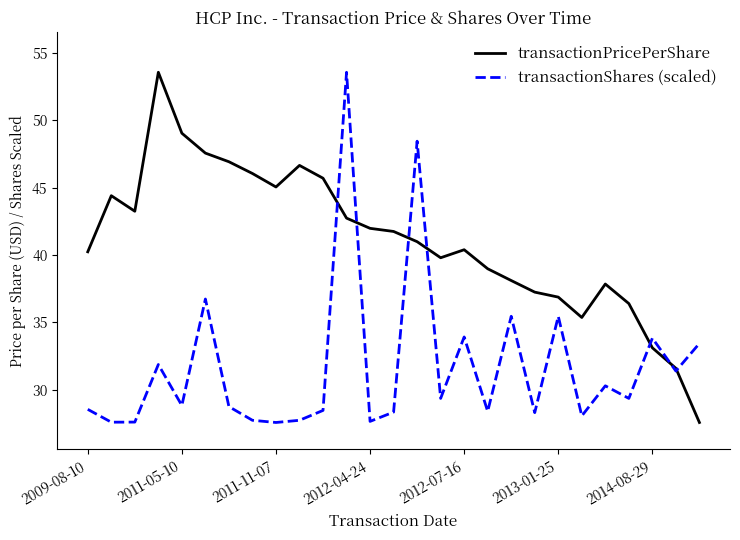

What is the maximum value shown in the chart?

53.6